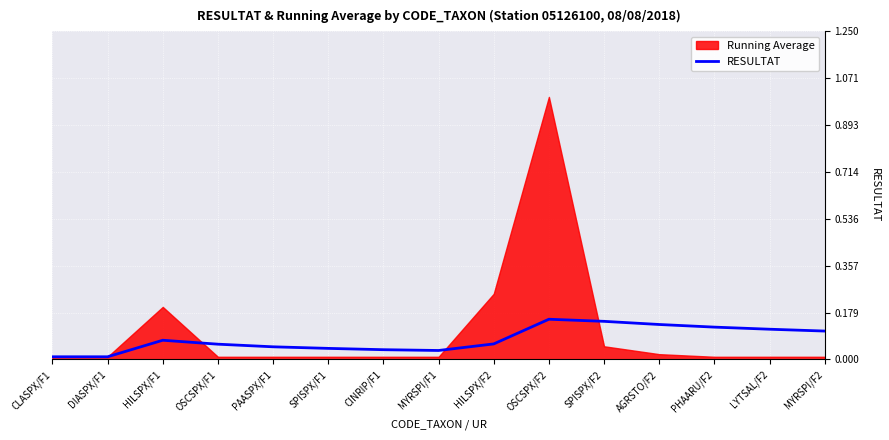

Reading right to left, what are all the values shown in this chart?

0.1	0.1	0.1	0.1	0.1	0.2	0.1	0.0	0.0	0.0	0.0	0.1	0.1	0.0	0.0